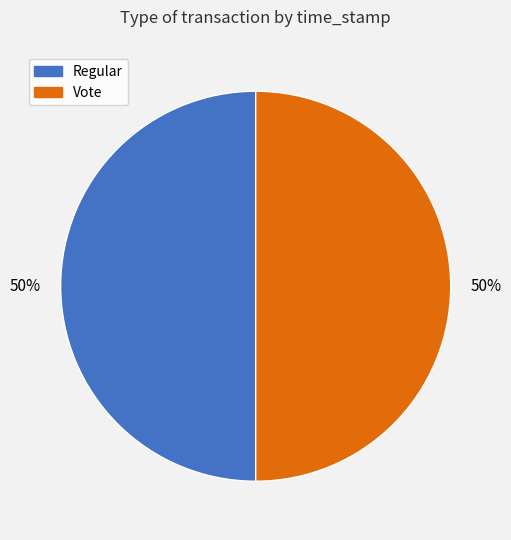

To the nearest percent, what is the average slice percentage?

50%